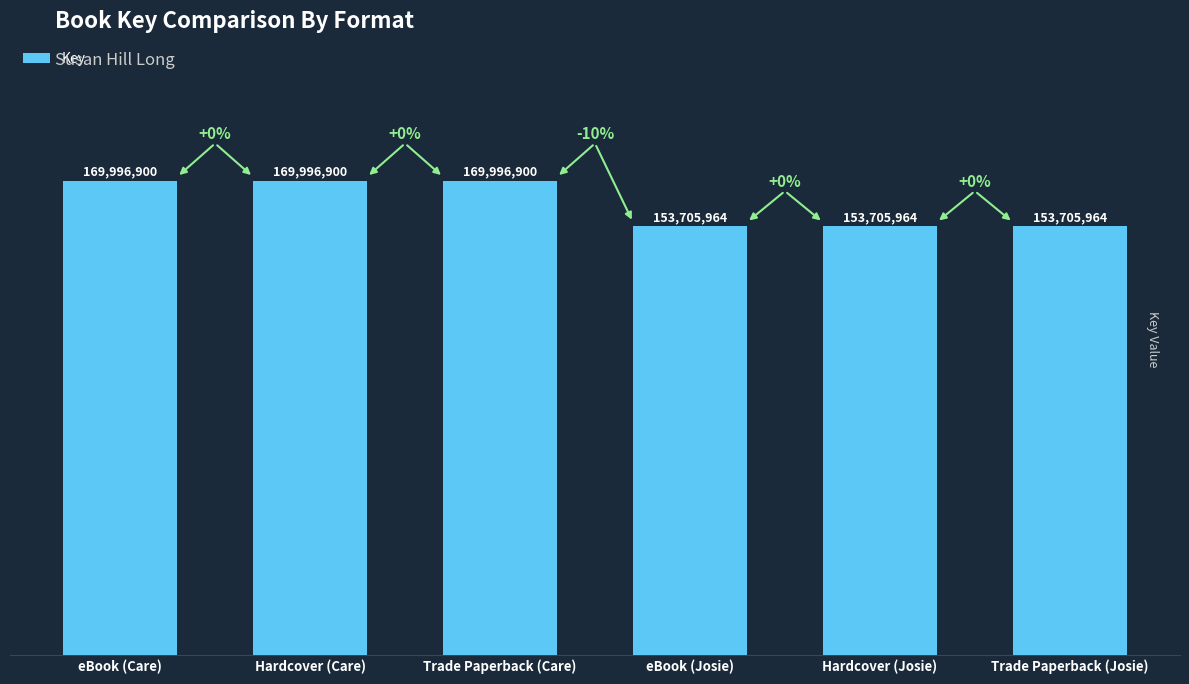

Are the bars horizontal?

No